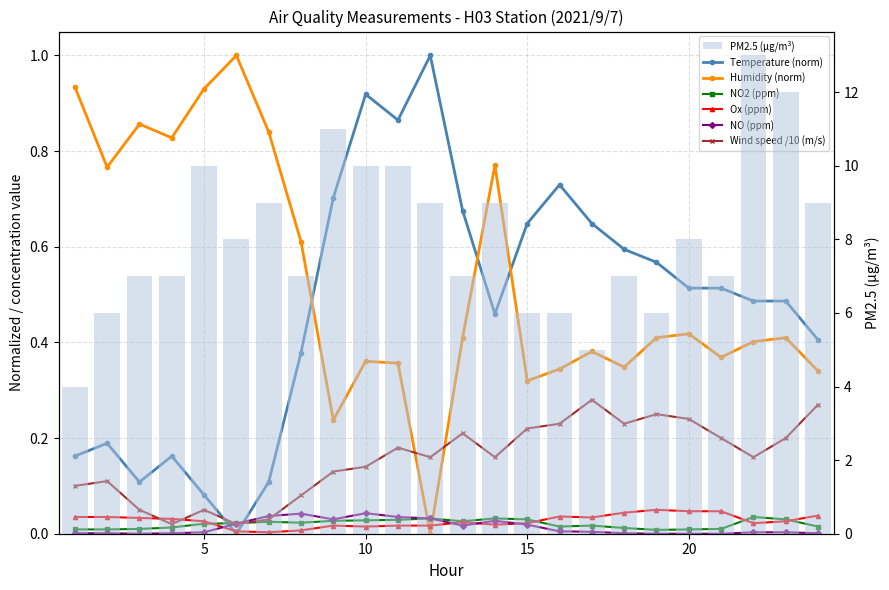

At which category is the sum across all series the highest?

10